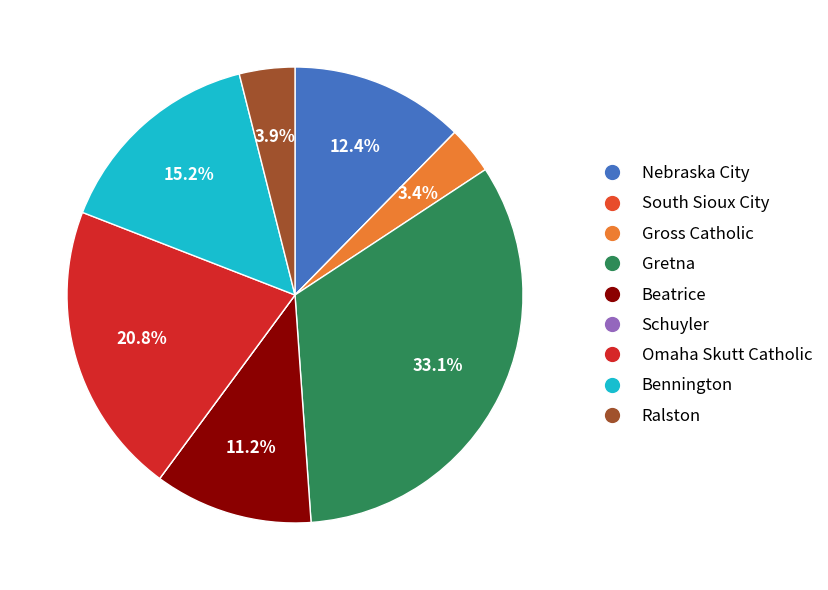

To the nearest percent, what is the combined percentage of Bennington and Beatrice?

26%